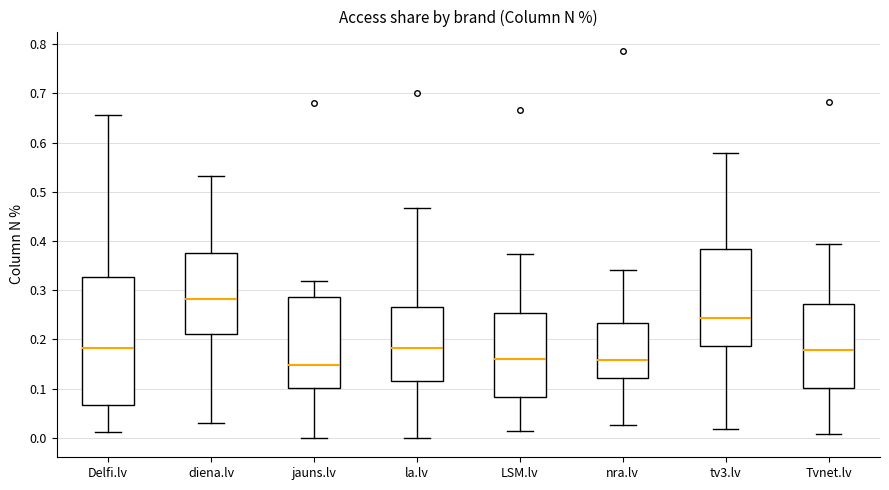

Reading left to right, transcribe this box plot: for each box, give where its median line is, the range the box spans, and where its two whiskers end, as read against the y-axis. The values are not printed on the chart, so give them approximately, as read against the axis.

Delfi.lv: median 0.18, box 0.07 to 0.33, whiskers 0.01 to 0.66
diena.lv: median 0.28, box 0.21 to 0.38, whiskers 0.03 to 0.53
jauns.lv: median 0.15, box 0.10 to 0.29, whiskers 0.00 to 0.32
la.lv: median 0.18, box 0.12 to 0.27, whiskers 0.00 to 0.47
LSM.lv: median 0.16, box 0.08 to 0.25, whiskers 0.01 to 0.37
nra.lv: median 0.16, box 0.12 to 0.23, whiskers 0.03 to 0.34
tv3.lv: median 0.24, box 0.19 to 0.38, whiskers 0.02 to 0.58
Tvnet.lv: median 0.18, box 0.10 to 0.27, whiskers 0.01 to 0.39